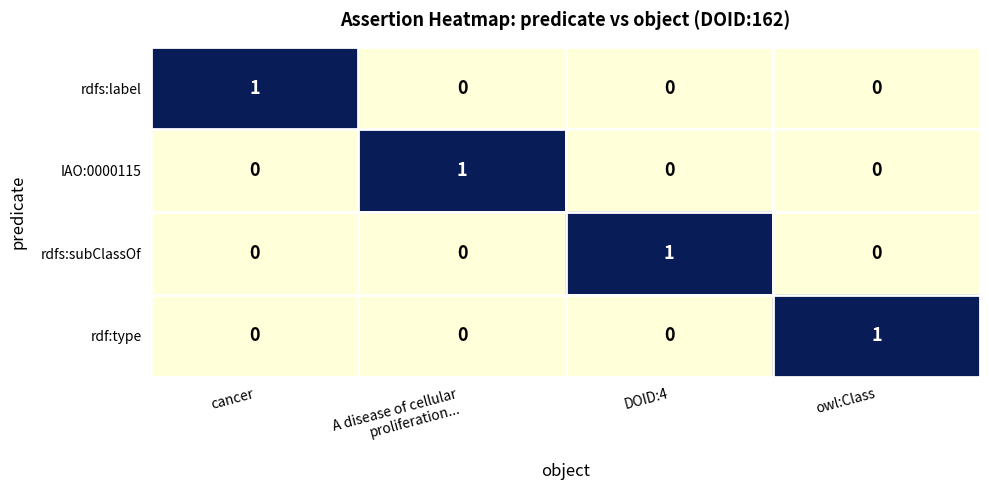

The value of IAO:0000115 at owl:Class is 0. True or false?

True